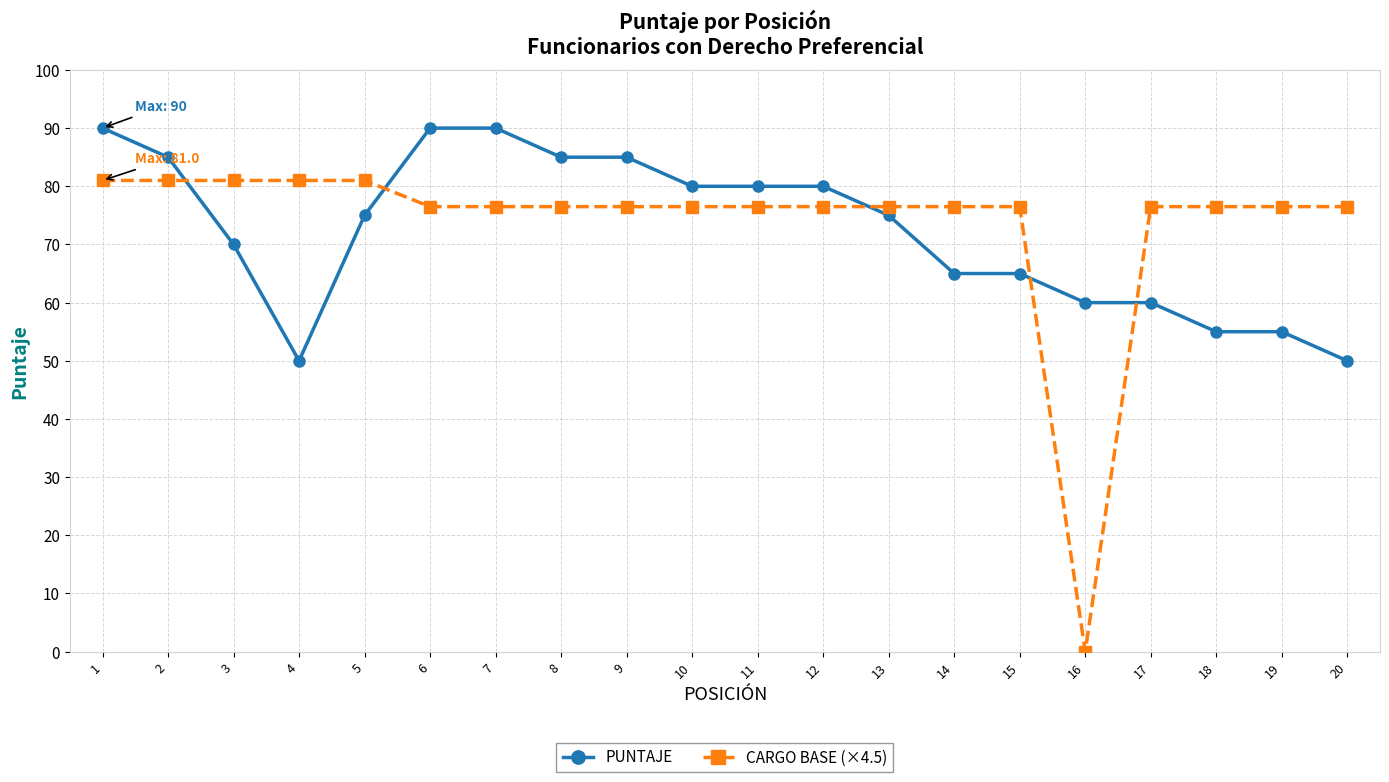

How many data points does each series have?

20